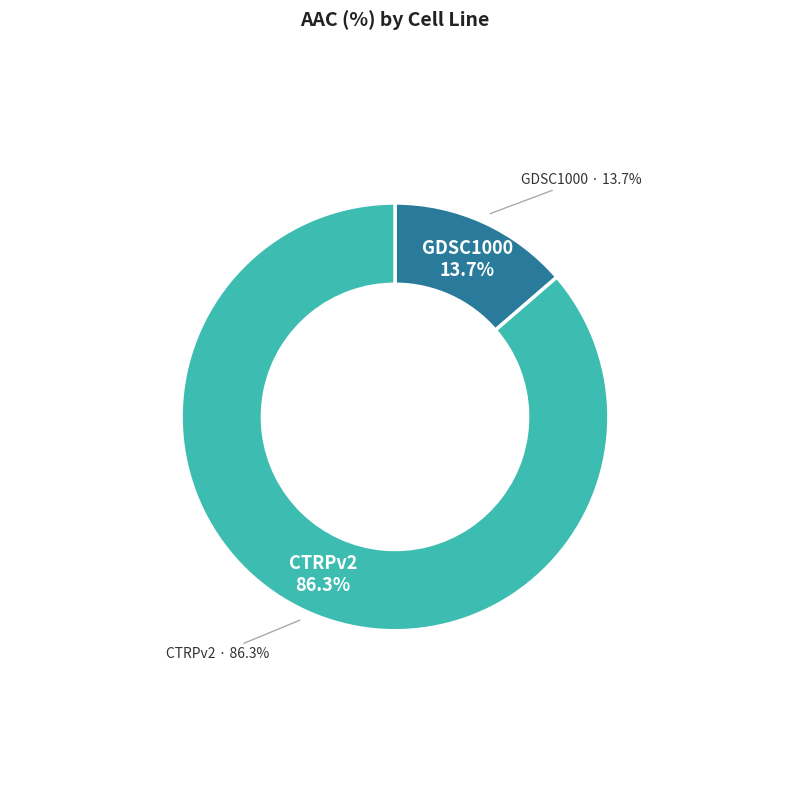

To the nearest percent, what percentage of the pie is CTRPv2?

86%